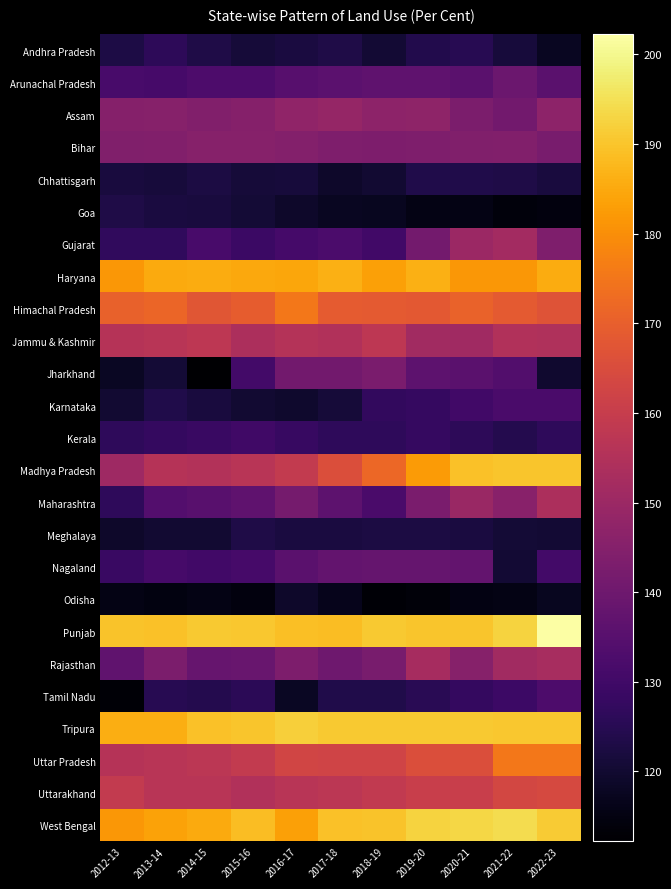

At how many categories does at least one series exceed 165?

11